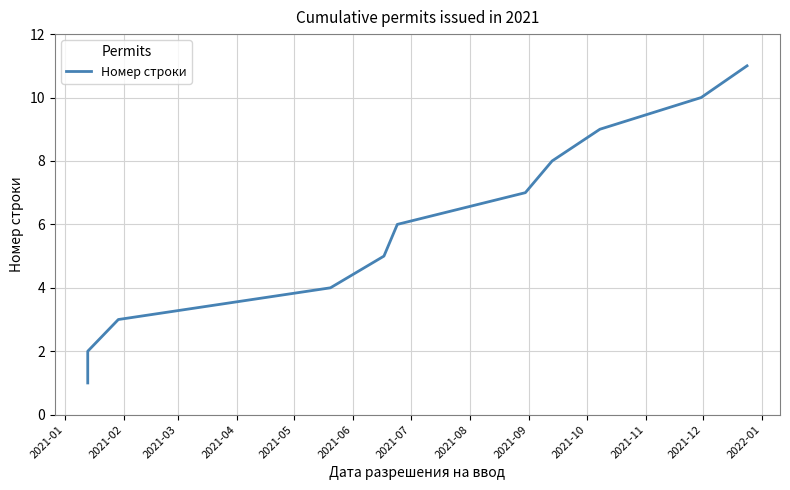

Reading right to left, transcribe all the data shown in this chart.

11	10	9	8	7	6	5	4	3	2	1